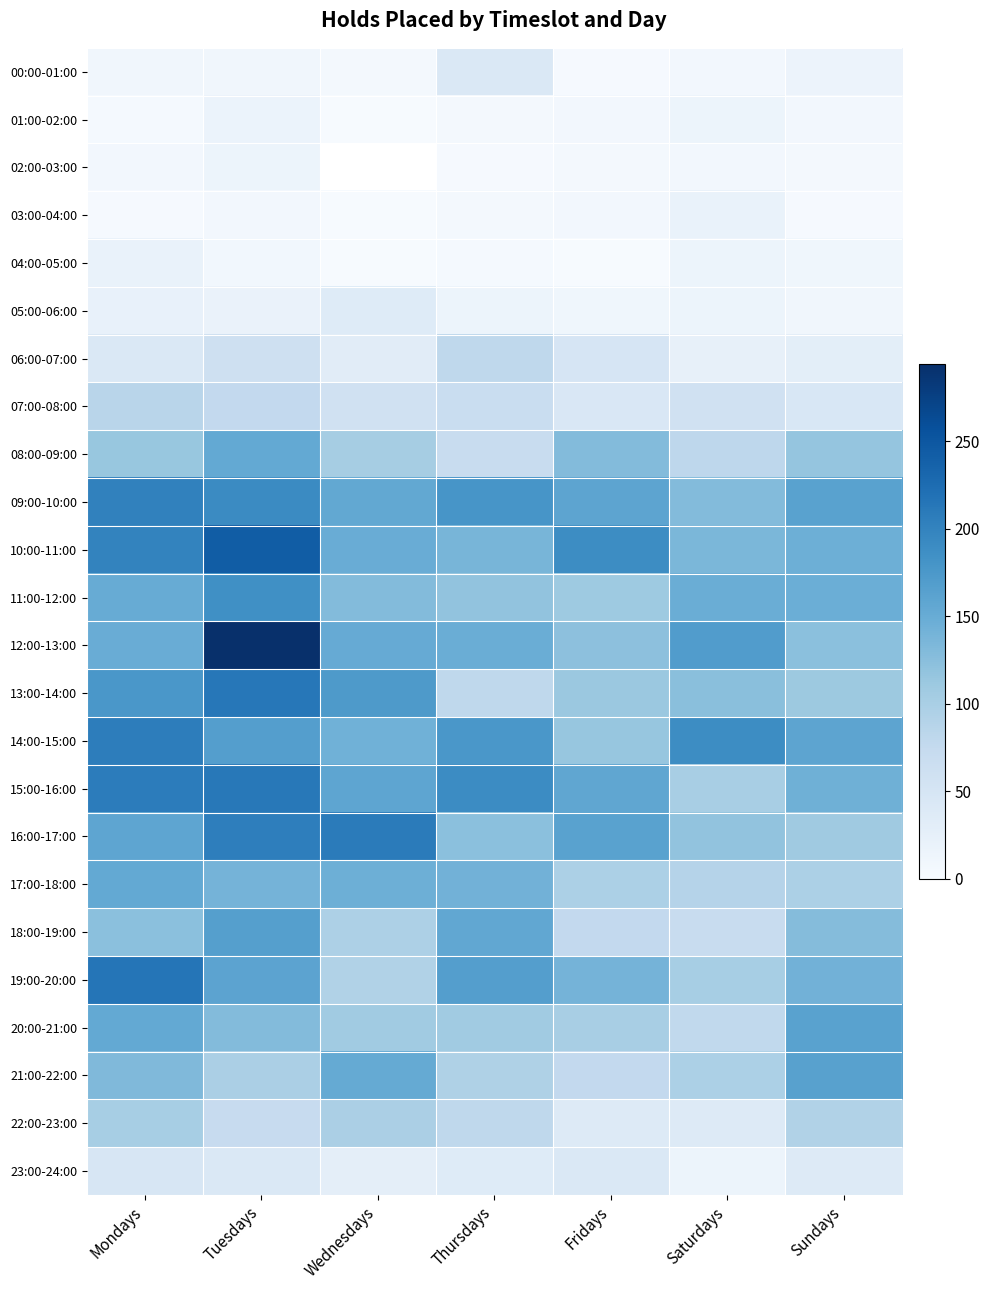

At which category does the chart reach its minimum across all series?

Wednesdays